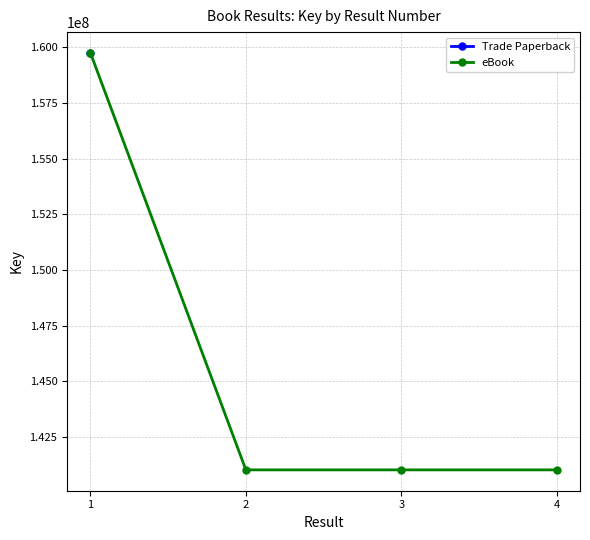

How many data points does each series have?

4